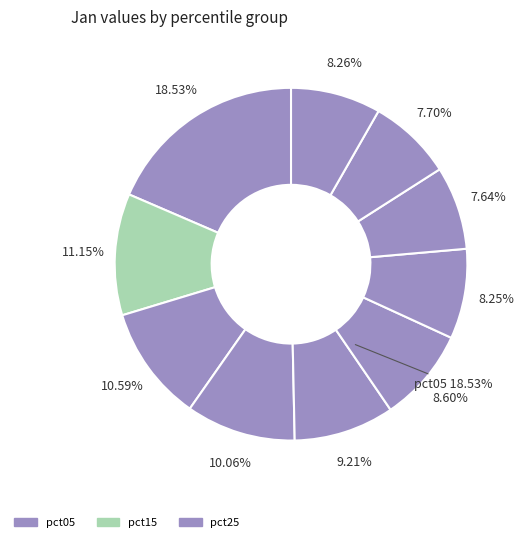

Which slice is the smallest?

pct75